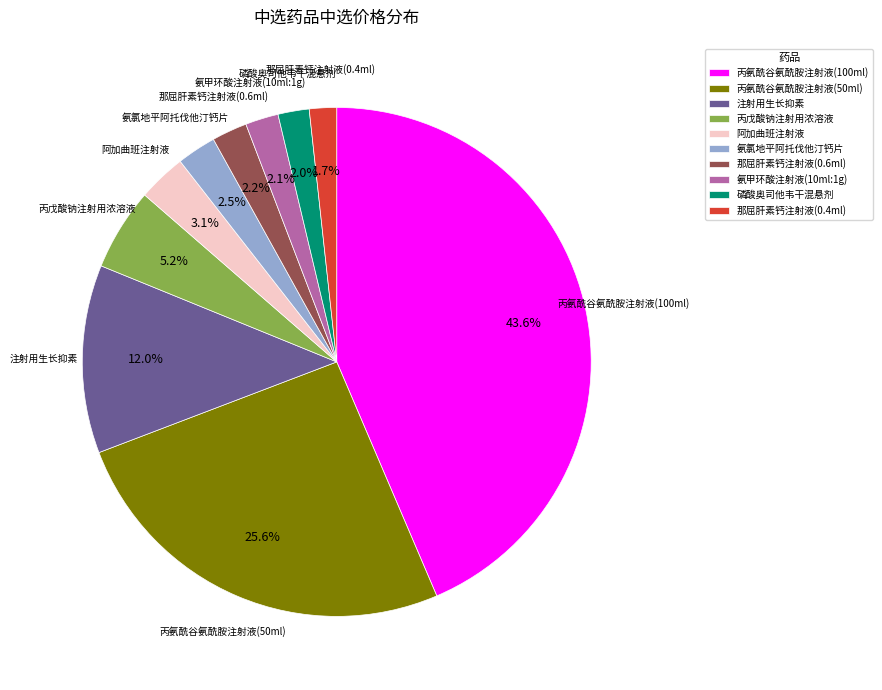

Does 磷酸奥司他韦干混悬剂 account for over 50% of the chart?

No